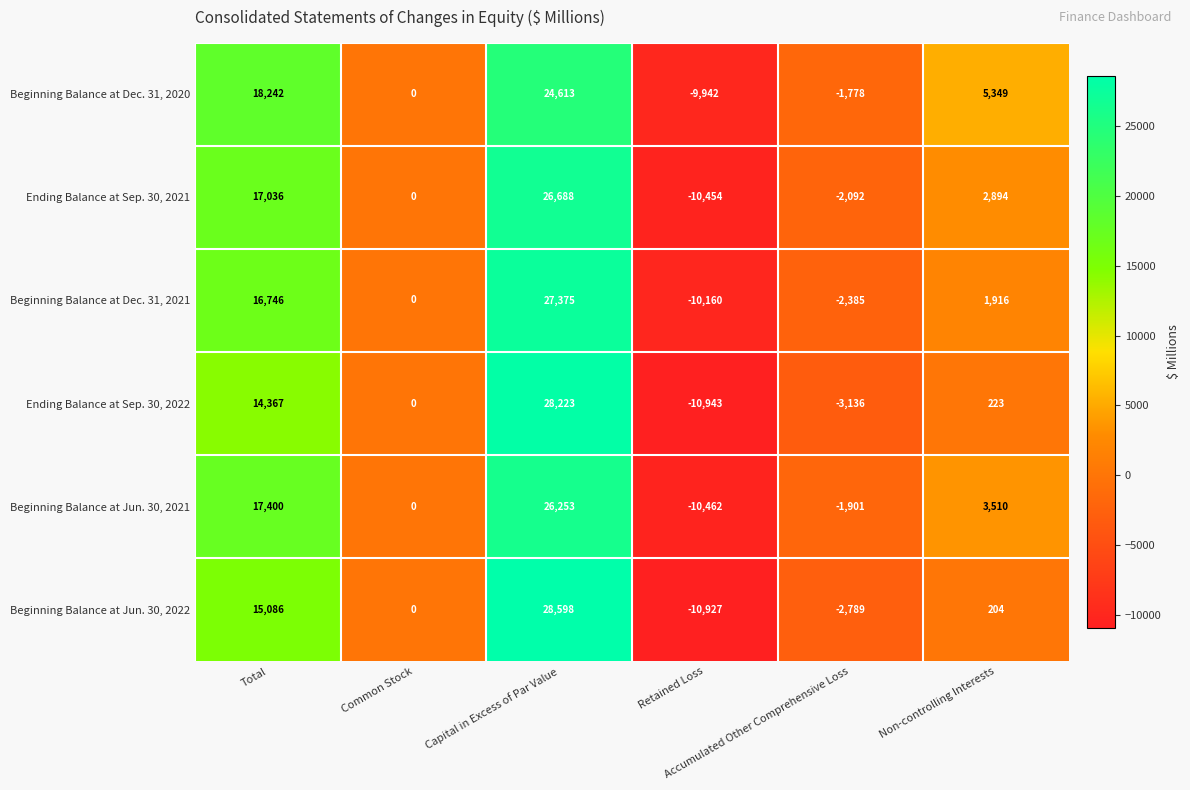

Rank the series by their maximum value, from lowest to highest.

Beginning Balance at Dec. 31, 2020, Beginning Balance at Jun. 30, 2021, Ending Balance at Sep. 30, 2021, Beginning Balance at Dec. 31, 2021, Ending Balance at Sep. 30, 2022, Beginning Balance at Jun. 30, 2022